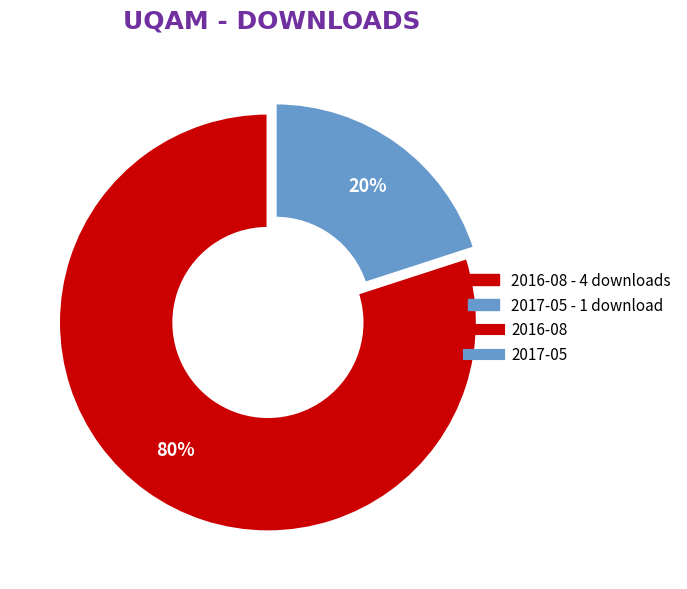

Is there a majority slice in this chart?

Yes